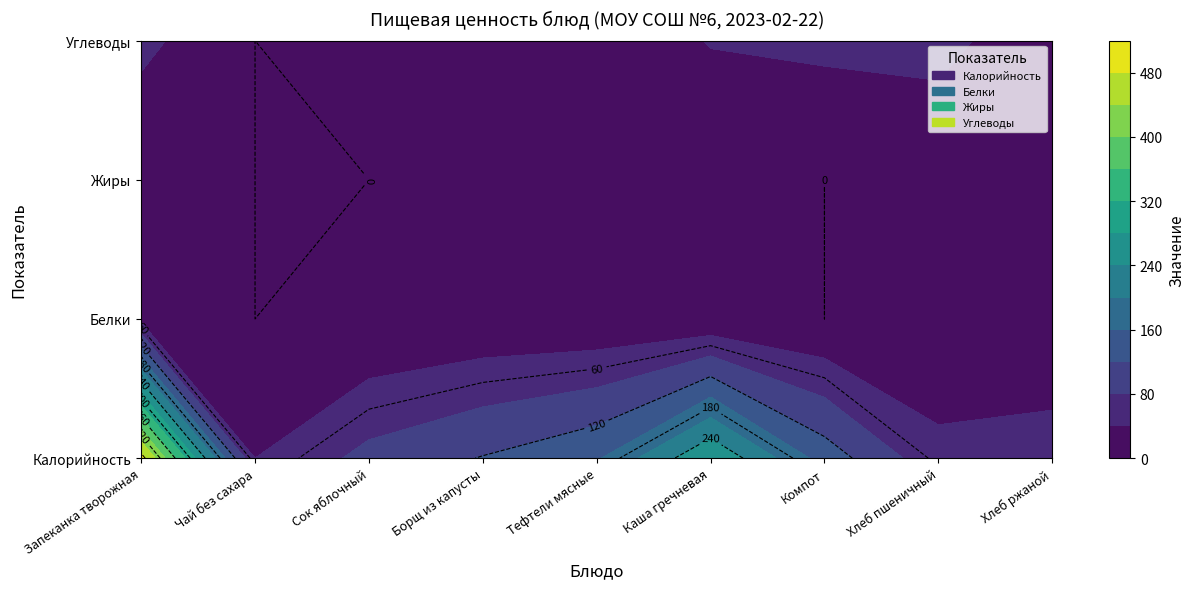

What is the difference between the maximum and minimum values in the Белки series?

30